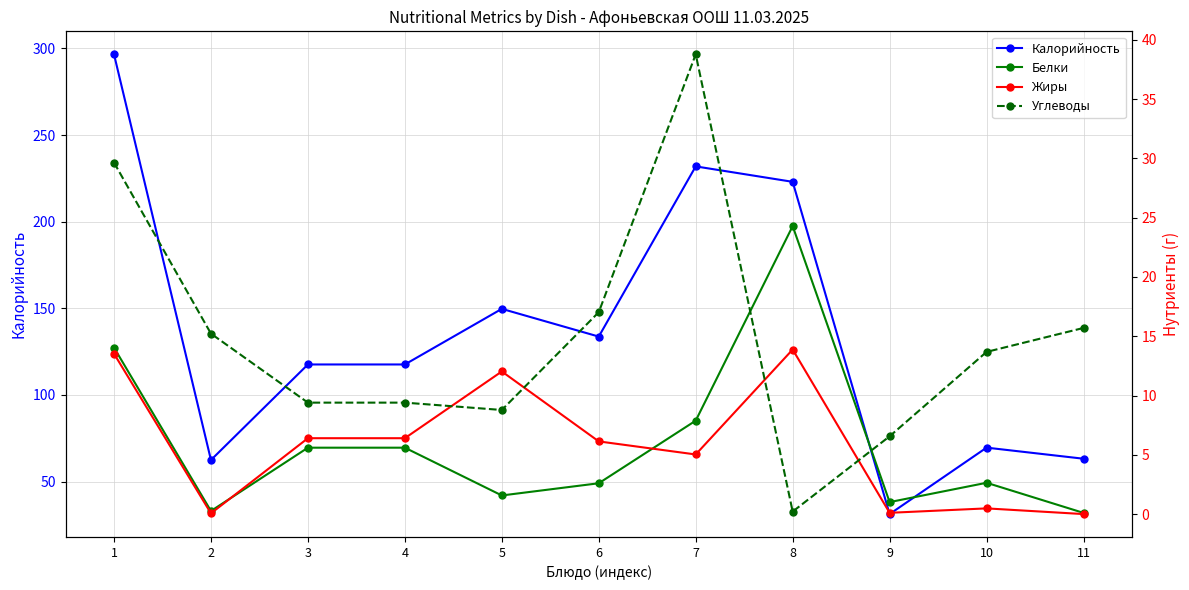

How many values in the Углеводы series exceed 13?

6